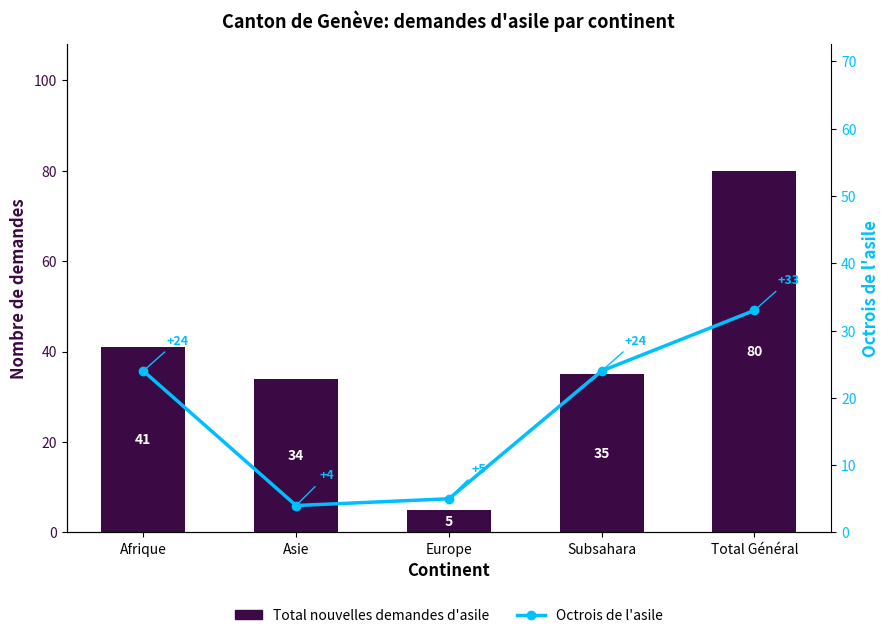

Is it true that Octrois de l'asile equals 24 at Subsahara?

True